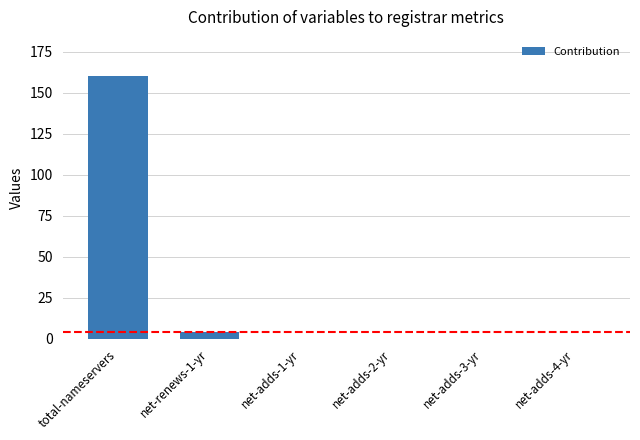

How many distinct data groups are displayed?

1